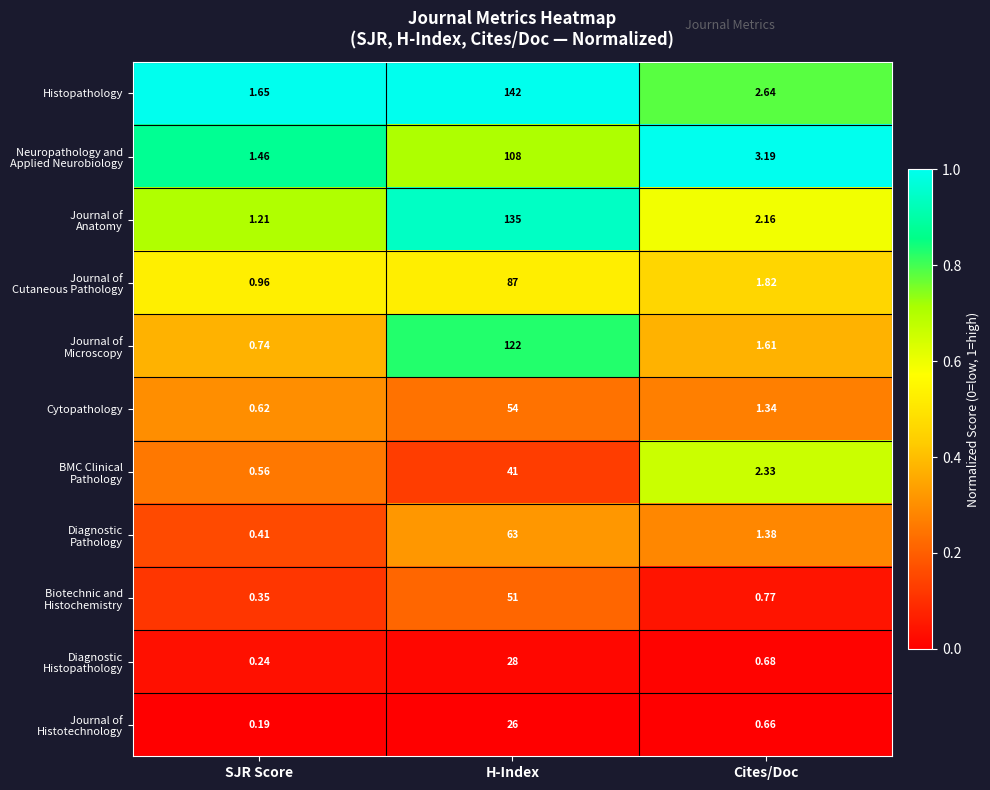

At which category is the sum across all series the highest?

H-Index